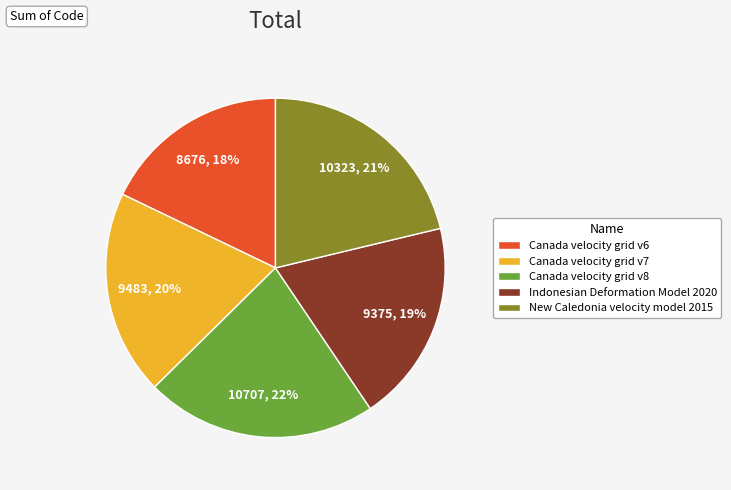

Does New Caledonia velocity model 2015 account for over 50% of the chart?

No